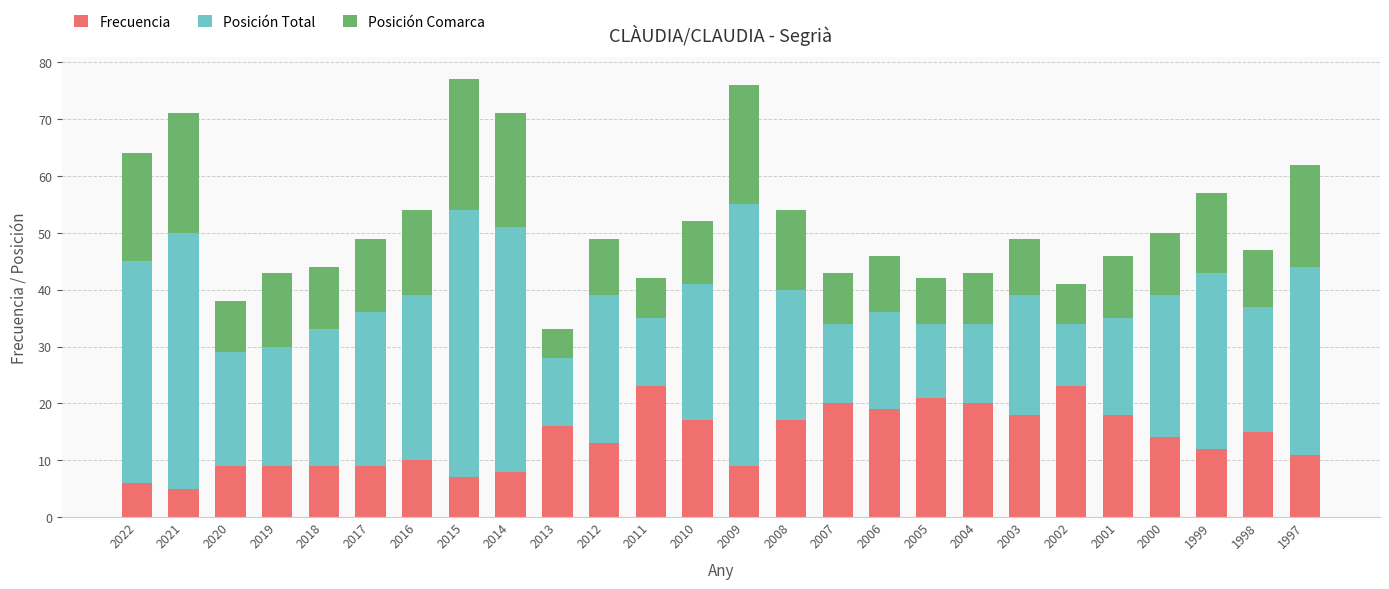

Is it true that Frecuencia equals 18 at 2001?

True